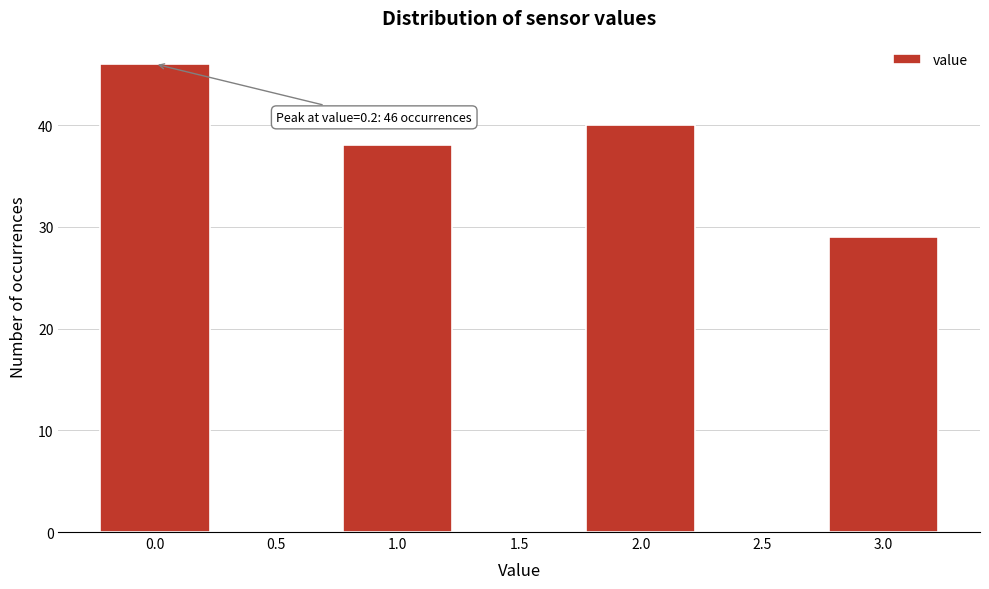

Reading left to right, extract all data points from this chart.

0.0=46	0.5=0	1.0=38	1.5=0	2.0=40	2.5=0	3.0=29